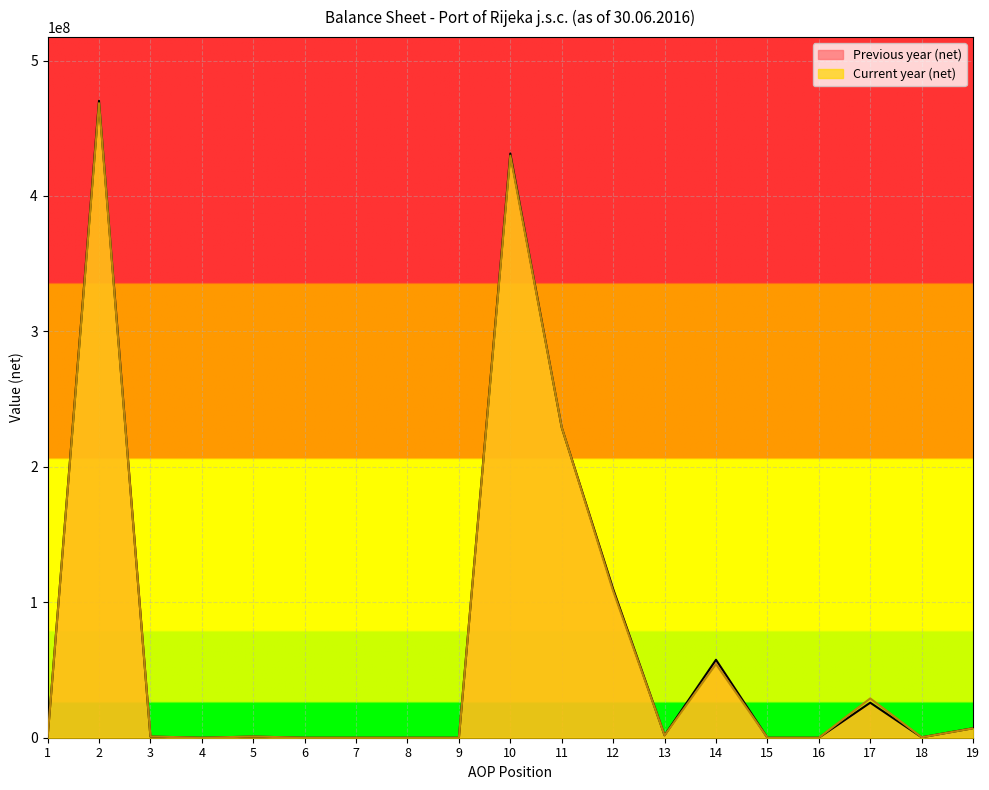

The value of Current year (net) at 17 is 29024571. True or false?

True